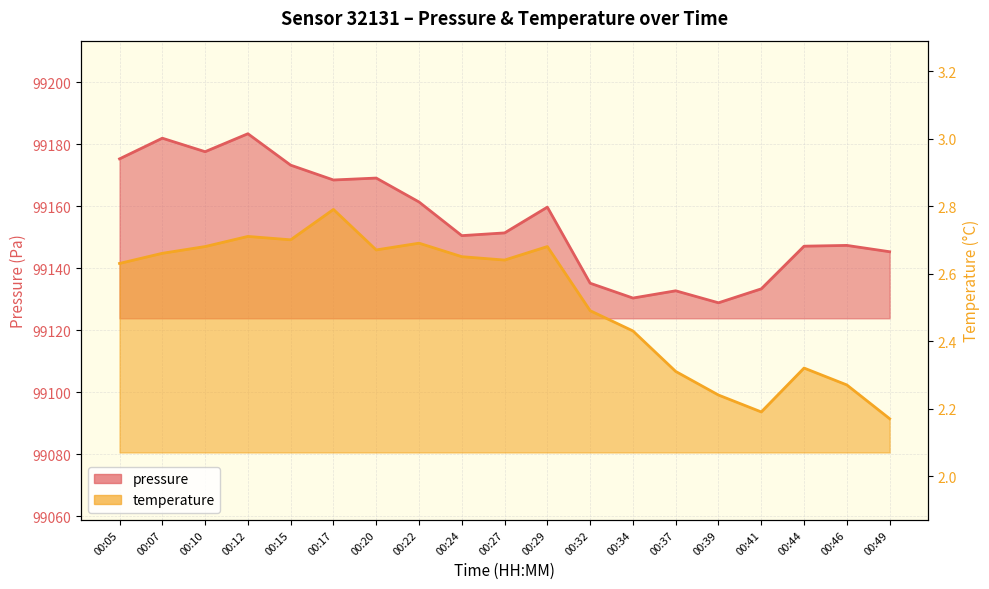

Reading left to right, what are all the values shown in this chart?

pressure: 00:05=99175.3	00:07=99181.9	00:10=99177.6	00:12=99183.4	00:15=99173.2	00:17=99168.5	00:20=99169.1	00:22=99161.4	00:24=99150.5	00:27=99151.4	00:29=99159.7	00:32=99135.2	00:34=99130.4	00:37=99132.8	00:39=99128.9	00:41=99133.4	00:44=99147.1	00:46=99147.4	00:49=99145.3
temperature: 00:05=2.6	00:07=2.7	00:10=2.7	00:12=2.7	00:15=2.7	00:17=2.8	00:20=2.7	00:22=2.7	00:24=2.6	00:27=2.6	00:29=2.7	00:32=2.5	00:34=2.4	00:37=2.3	00:39=2.2	00:41=2.2	00:44=2.3	00:46=2.3	00:49=2.2